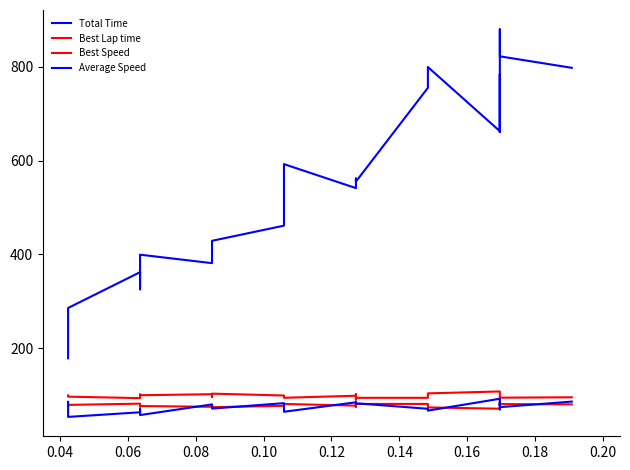

Which series has the largest total across all categories?

Total Time